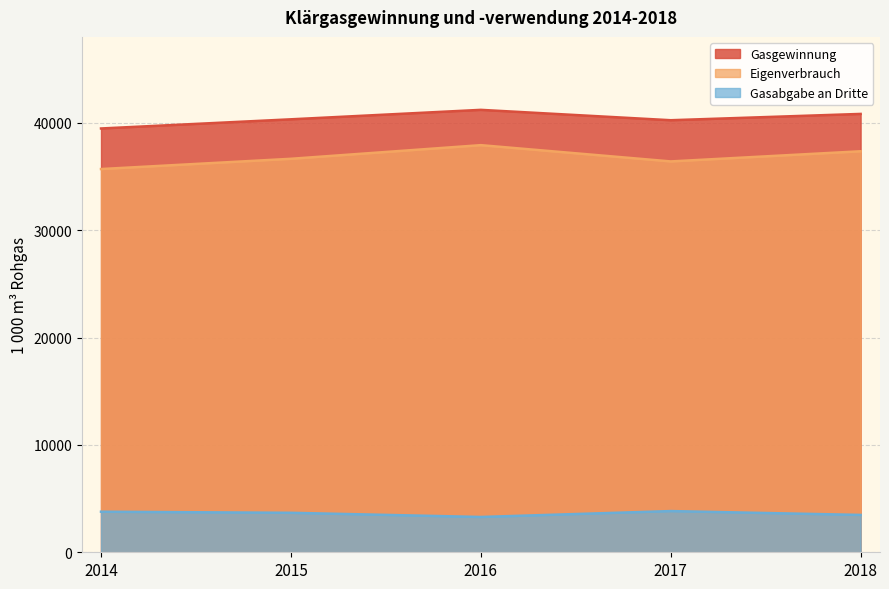

True or false: Gasgewinnung and Eigenverbrauch intersect in this chart.

False